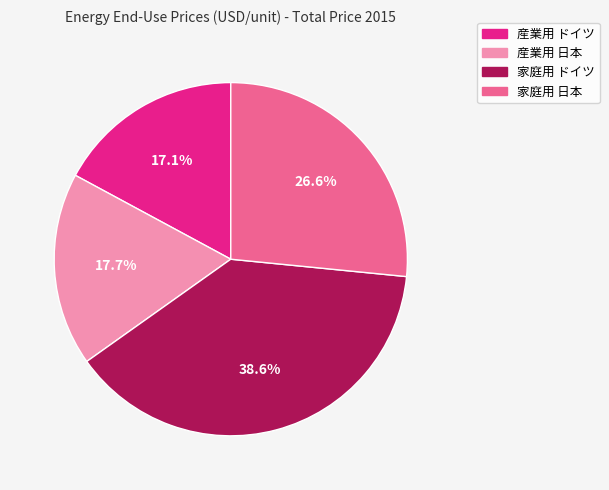

Which category has the smallest portion of the pie?

産業用 ドイツ